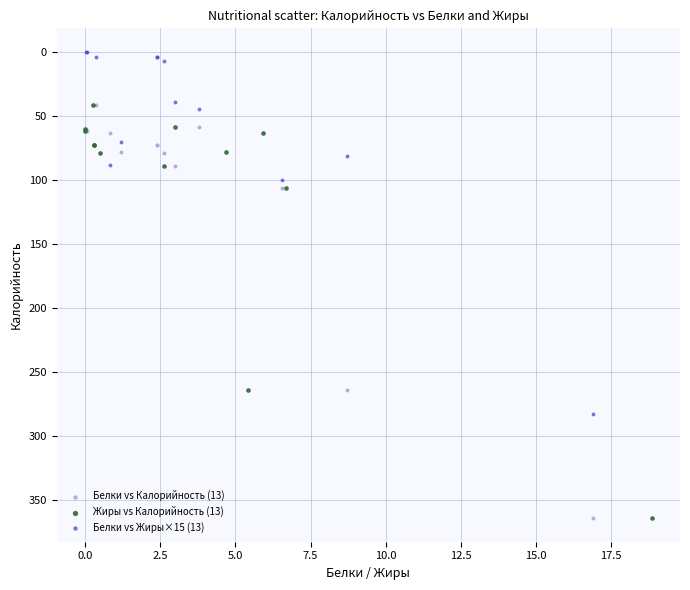

Which series contains the lowest Y value?

Белки vs Жиры×15 (13)